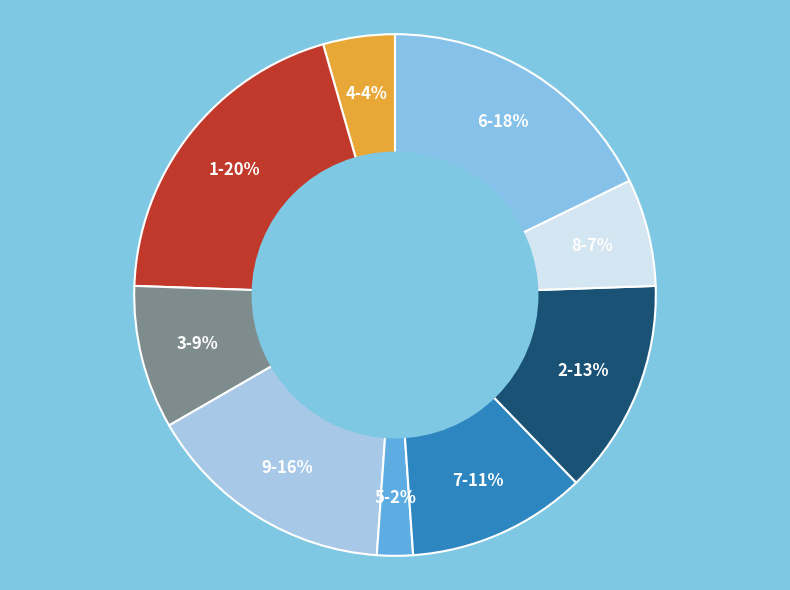

What percentage is the 8 slice, to the nearest percent?

7%